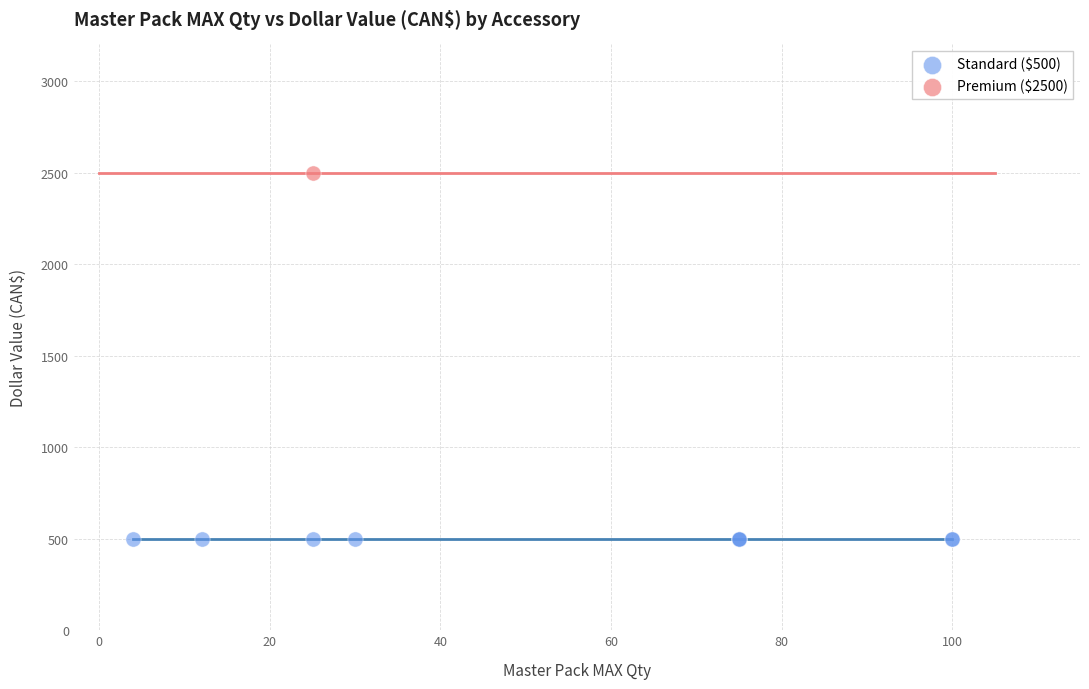

Which series reaches the maximum Y coordinate?

Premium ($2500)